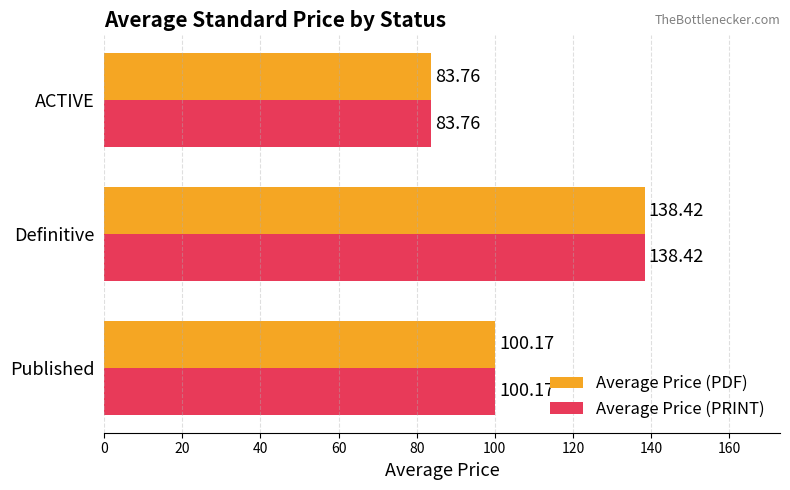

What is the difference between the Average Price (PRINT) values at Published and ACTIVE?

16.4